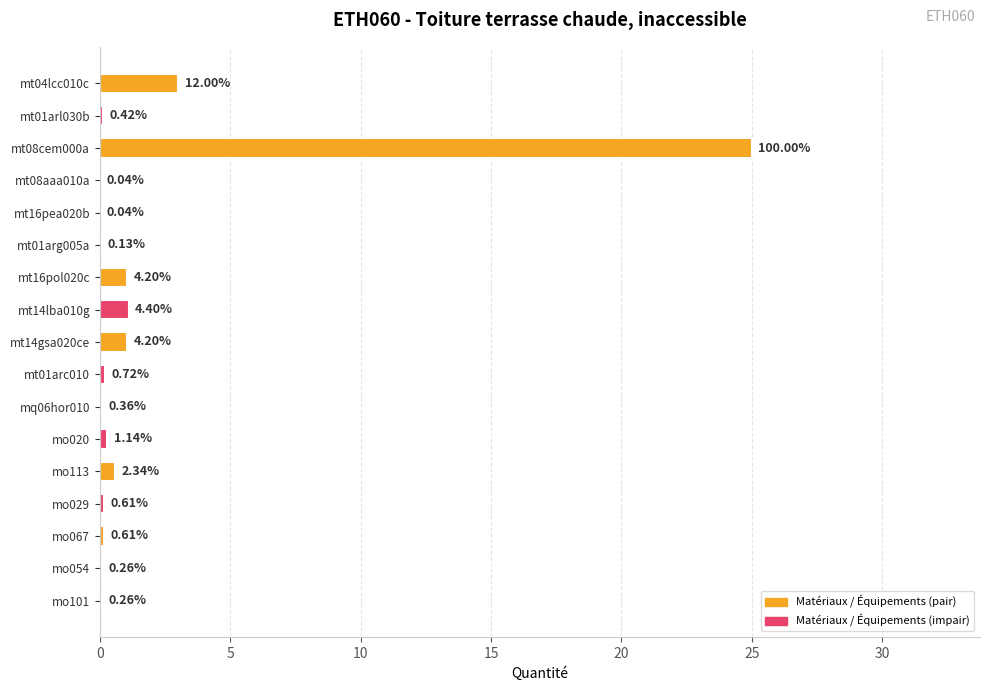

Are the bars horizontal?

Yes